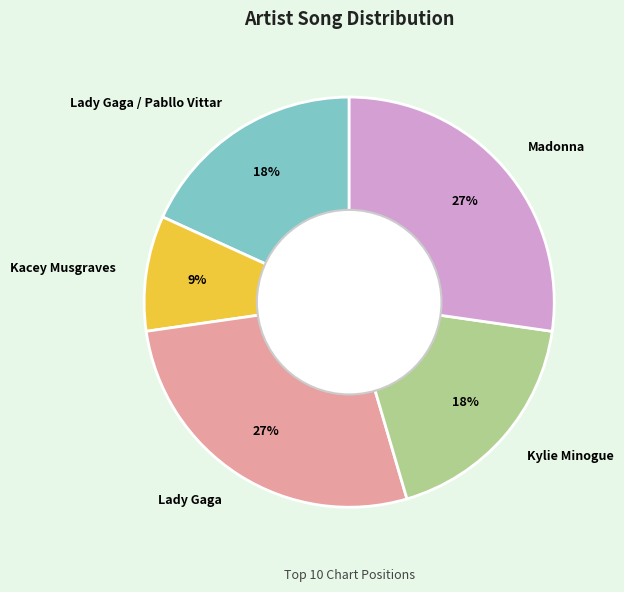

Does Lady Gaga account for over 50% of the chart?

No